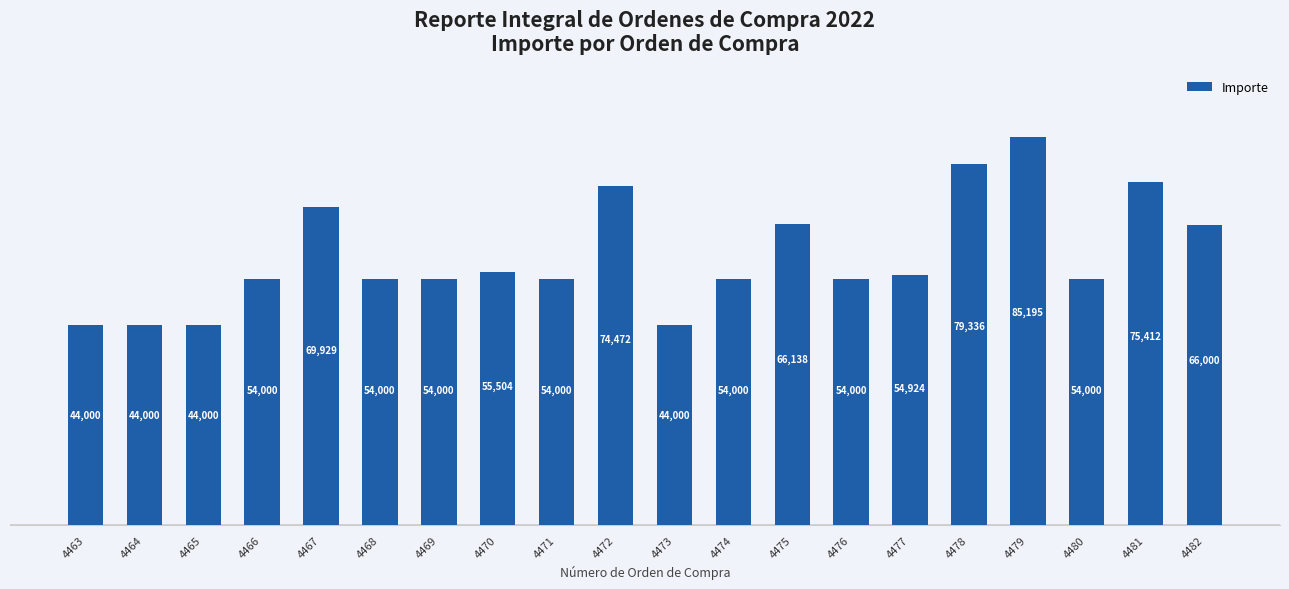

What is the change in value from 4477 to 4478?

+24412.7